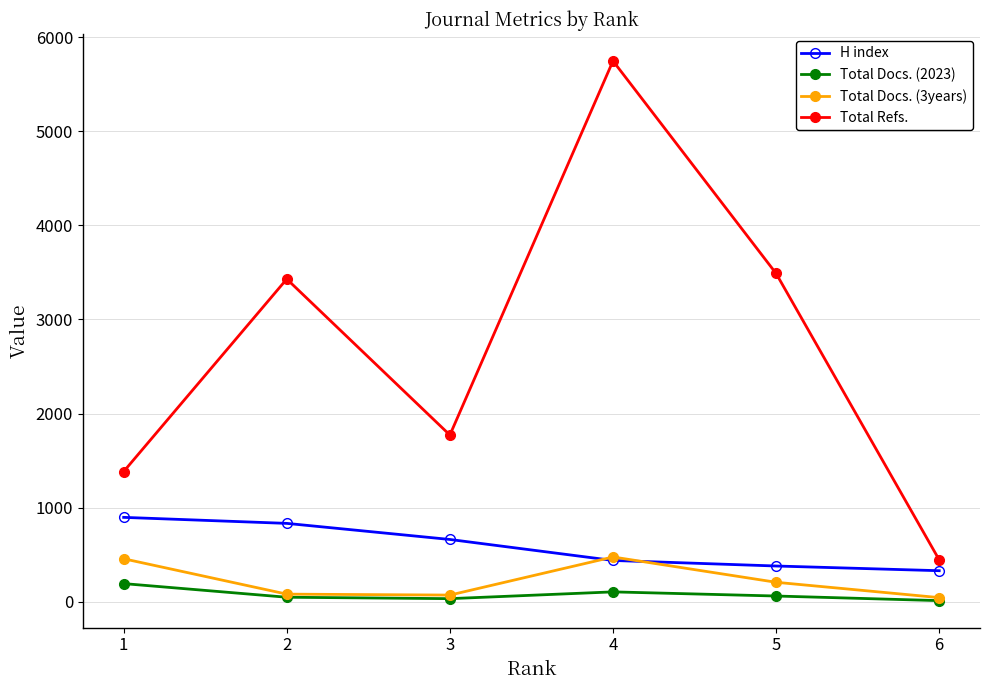

What is the sum of all Total Refs. values?

16268